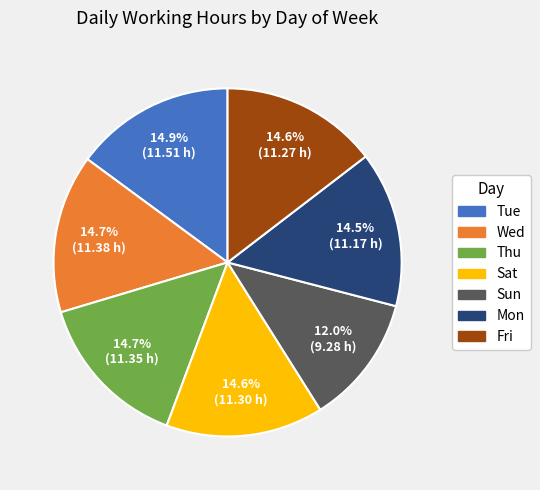

To the nearest percent, what is the difference between the largest and smallest slice percentages?

3%